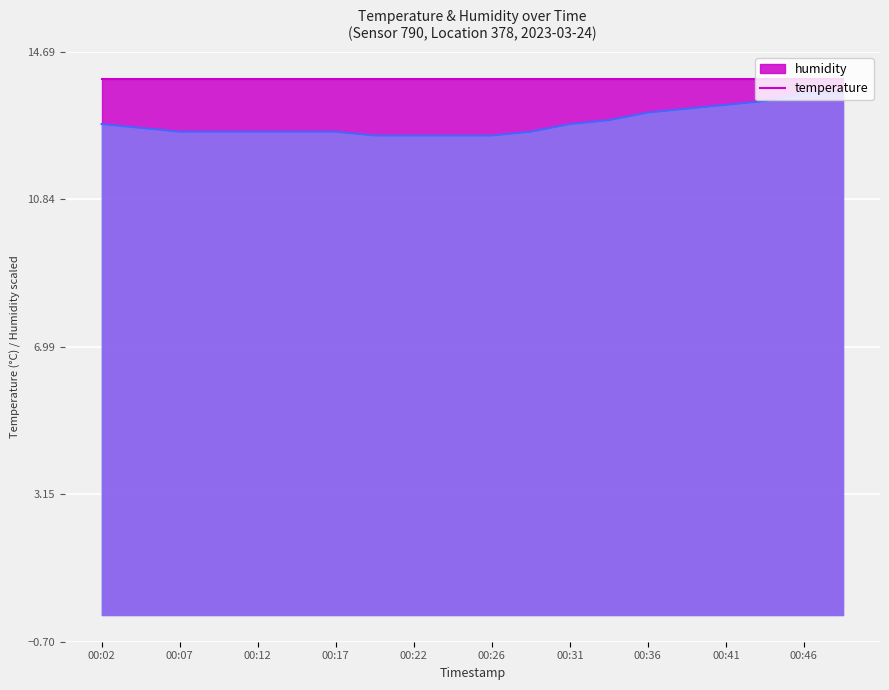

Reading right to left, what are all the values shown in this chart?

13.6	13.6	13.4	13.3	13.2	13.1	12.9	12.8	12.6	12.5	12.5	12.5	12.5	12.6	12.6	12.6	12.6	12.6	12.7	12.8